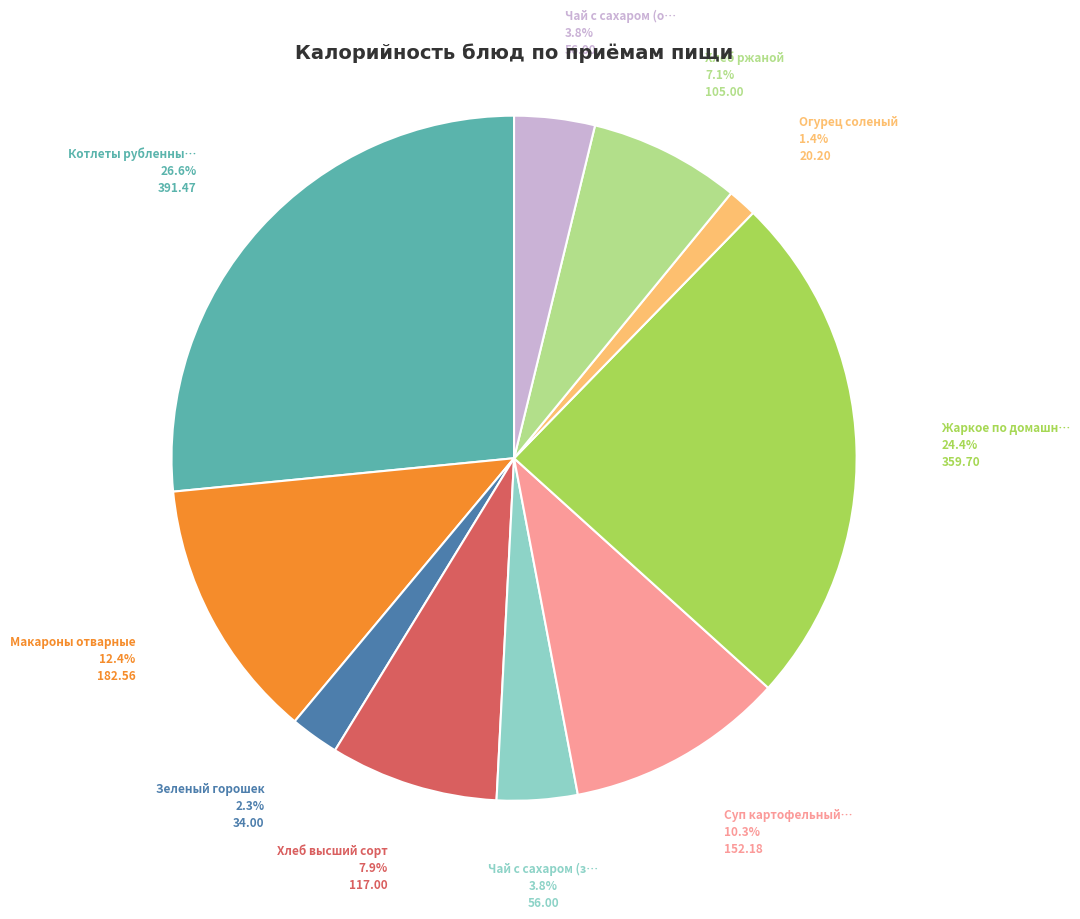

Is there any slice that represents more than half of the pie?

No